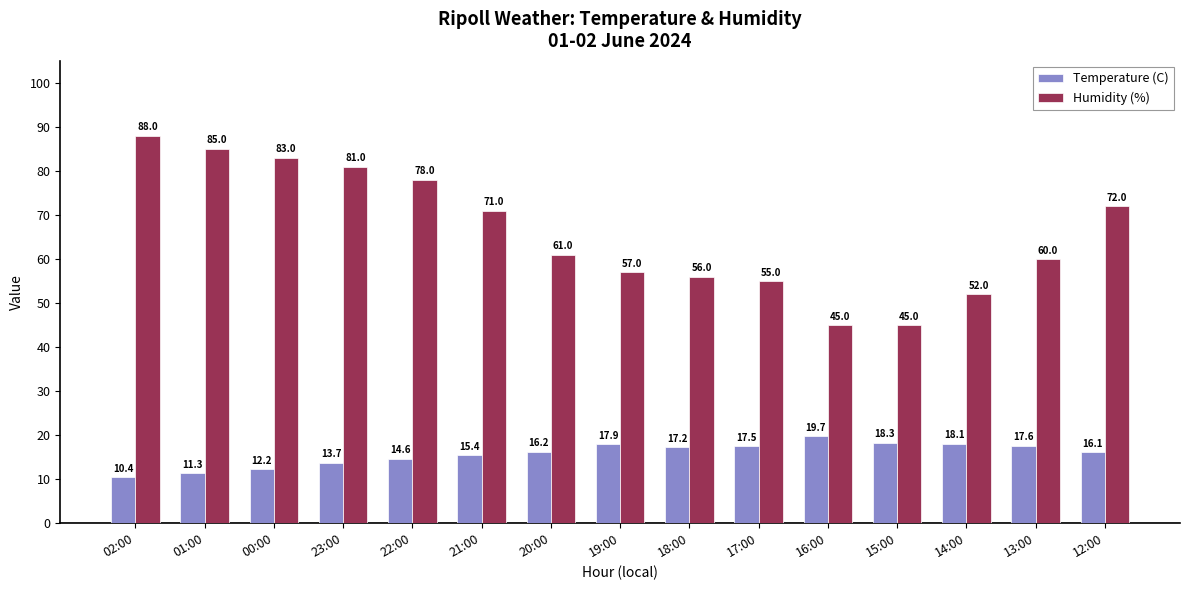

How many groups of bars are there?

15